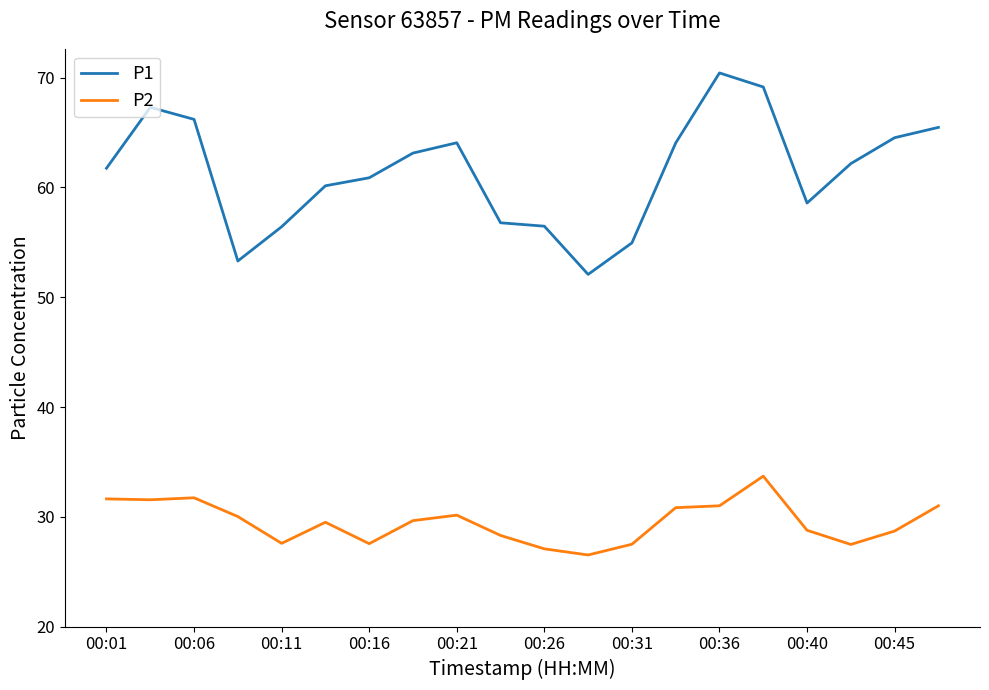

Rank the series by their maximum value, from lowest to highest.

P2, P1